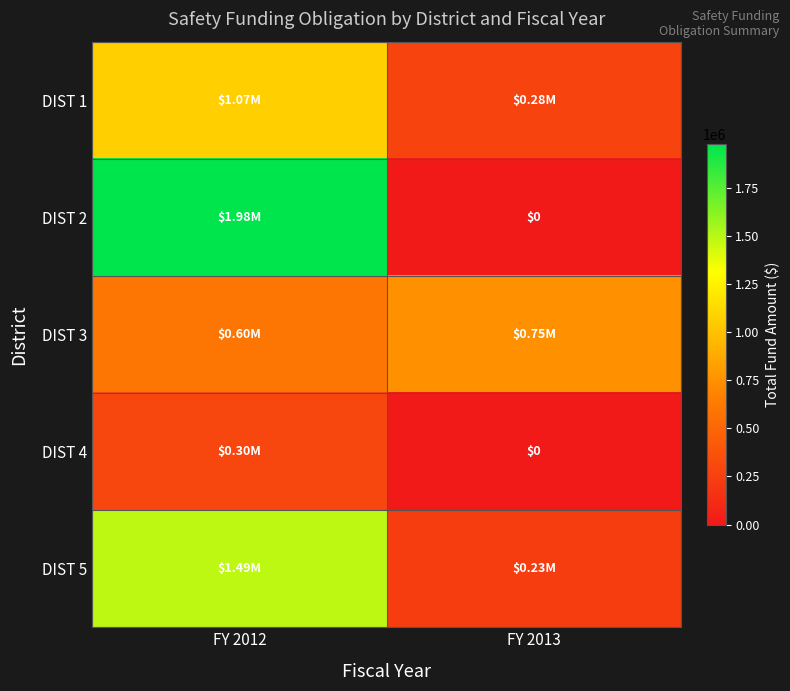

What is the spread (max minus min) of values at FY 2012?

1675000